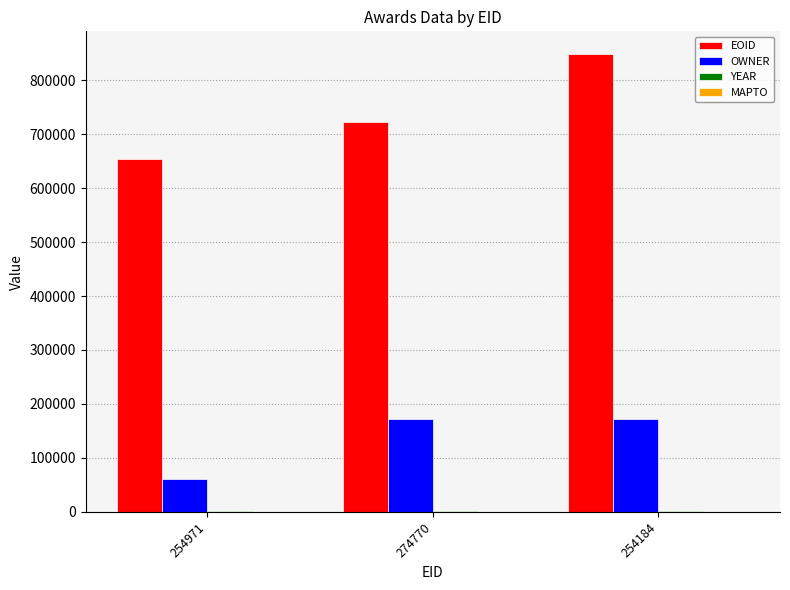

Is the value of EOID at 254971 greater than the value of OWNER at 254971?

Yes